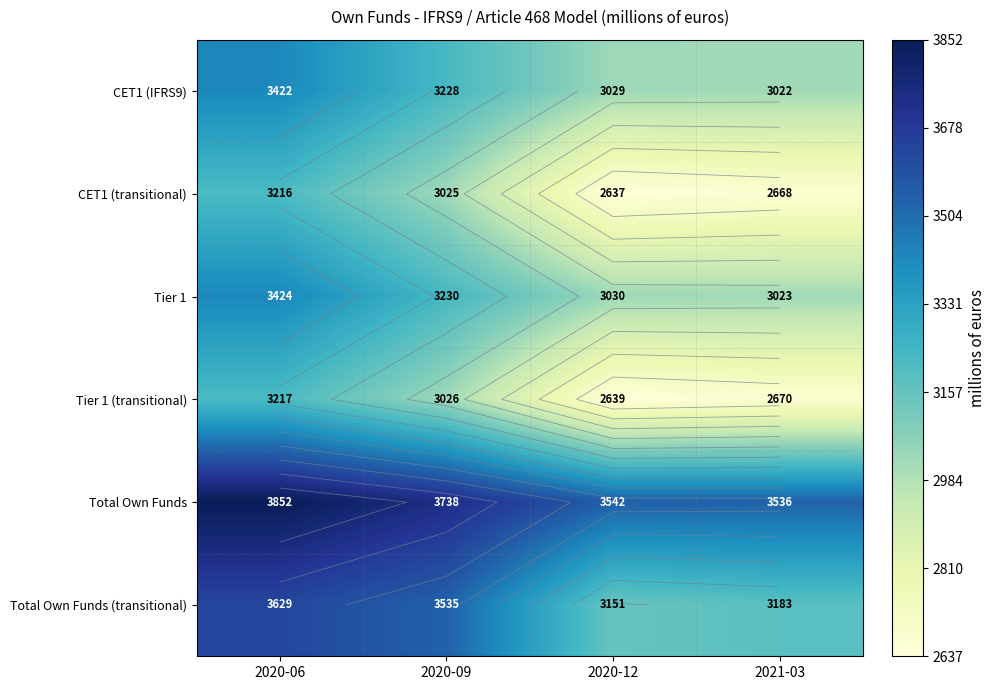

How many data points in Tier 1 (transitional) are above 3026?

1